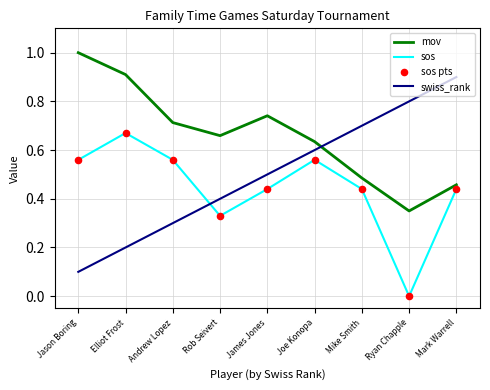

At how many categories does at least one series exceed 0?

9